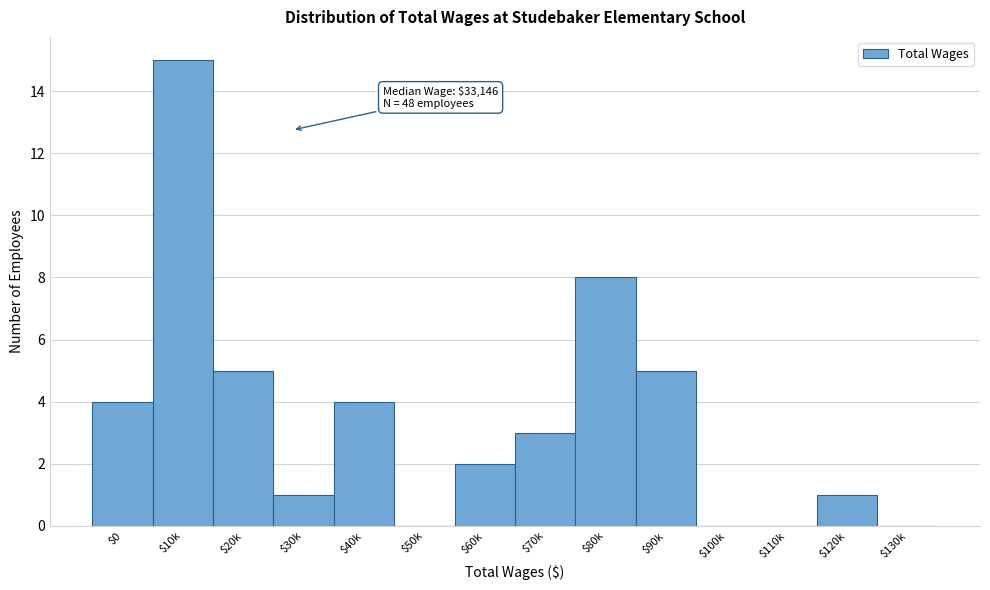

At which label is the value closest to 7?

$80k